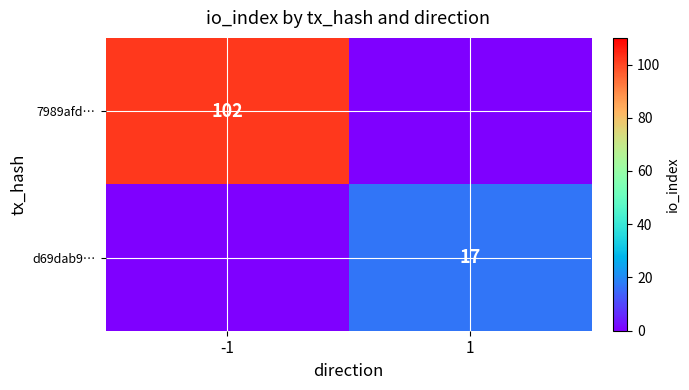

Is it true that 7989afd… equals 180 at -1?

False